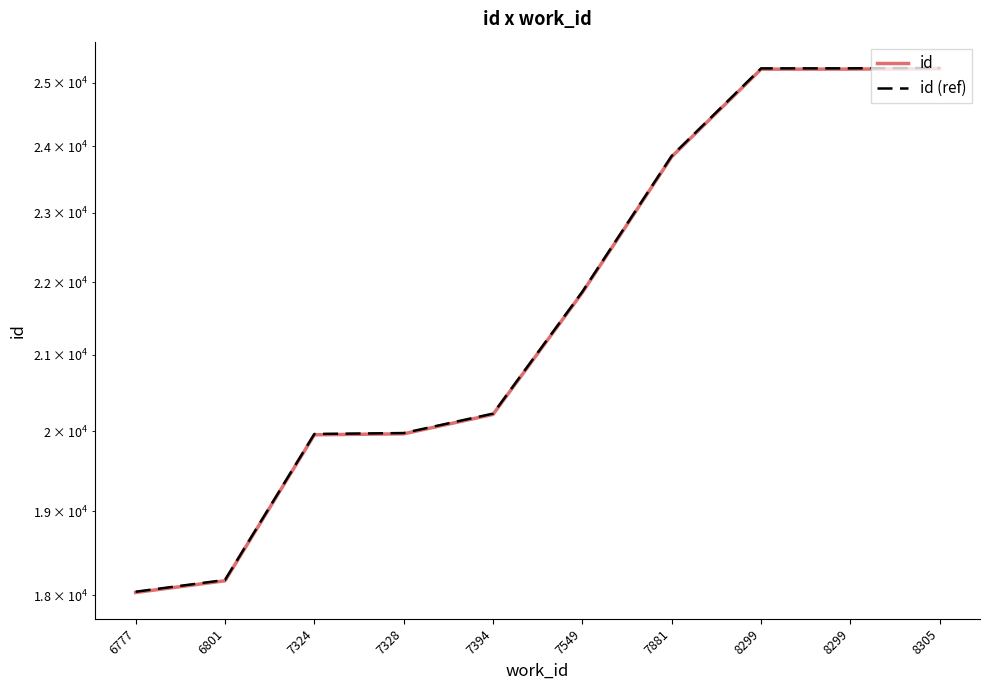

At which label does id first exceed 21857?

7881